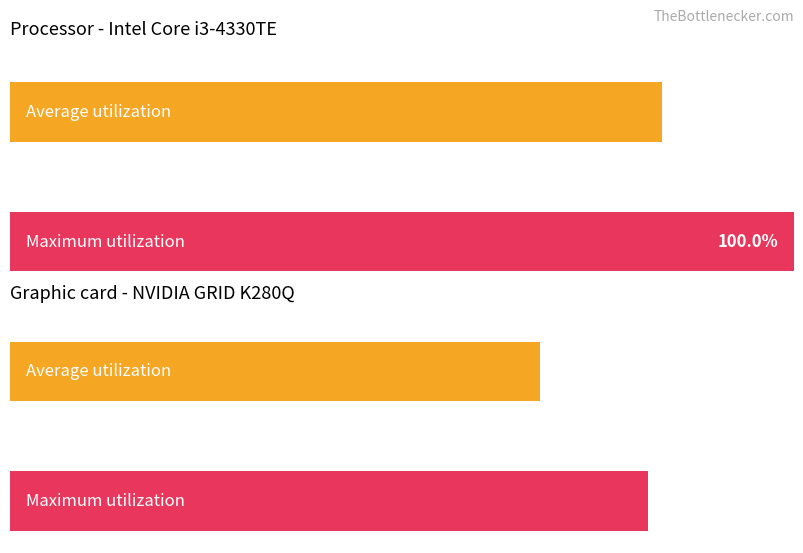

Which series has the widest spread of values?

Maximum utilization